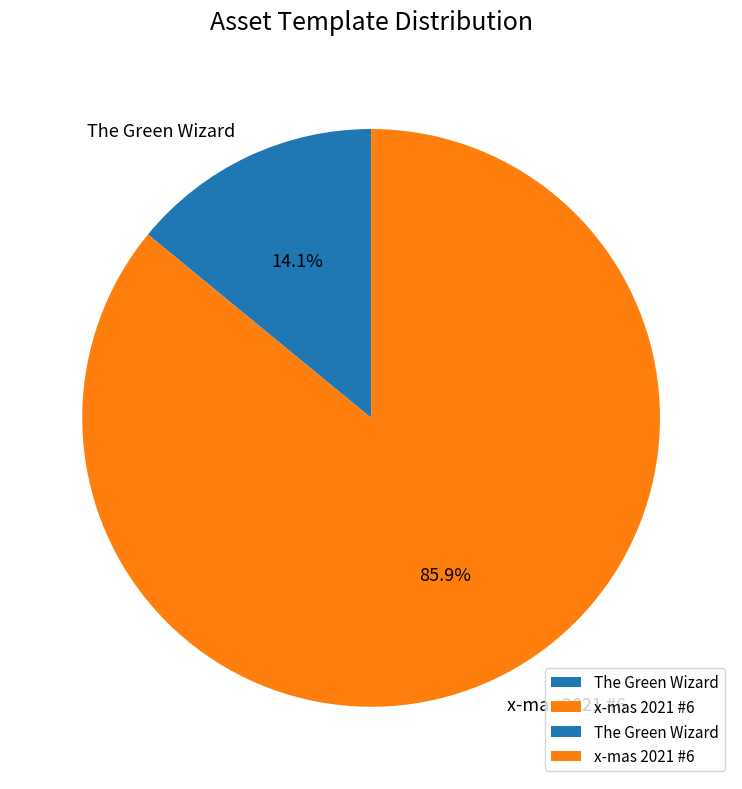

Combined, do The Green Wizard and x-mas 2021 #6 account for over 50%?

Yes